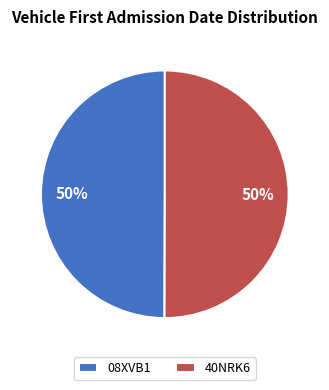

The 08XVB1 slice represents 37% of the pie. True or false?

False